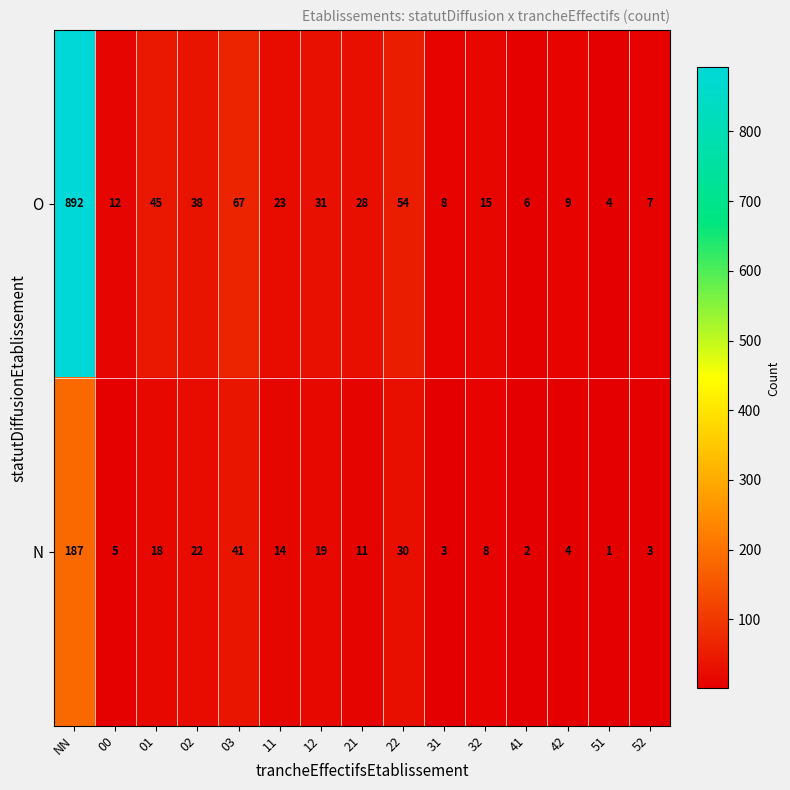

Reading right to left, list all the values displayed in this chart.

O: 7	4	9	6	15	8	54	28	31	23	67	38	45	12	892
N: 3	1	4	2	8	3	30	11	19	14	41	22	18	5	187